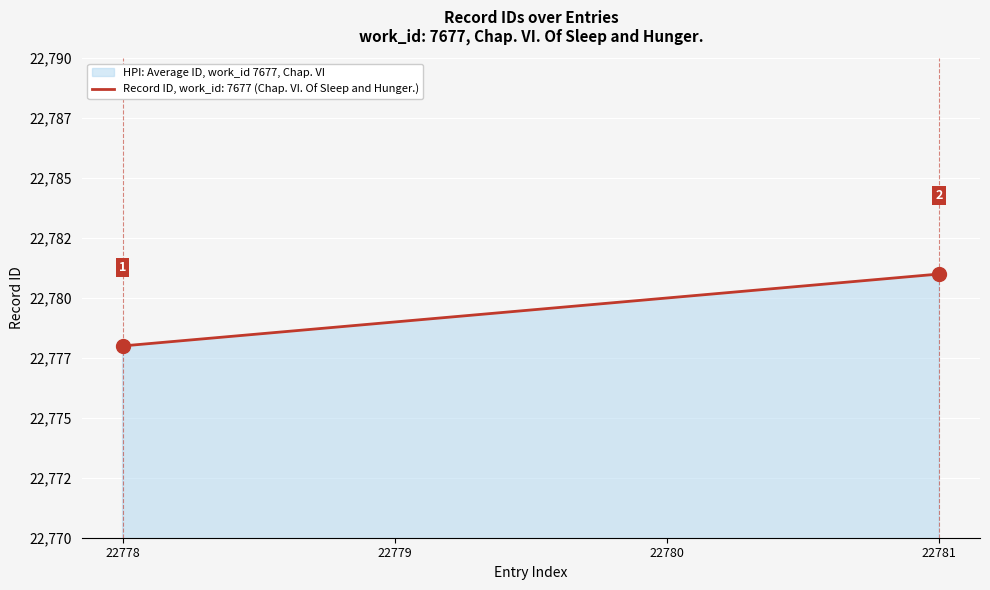

What is the value of the 4th point from the left?

22781